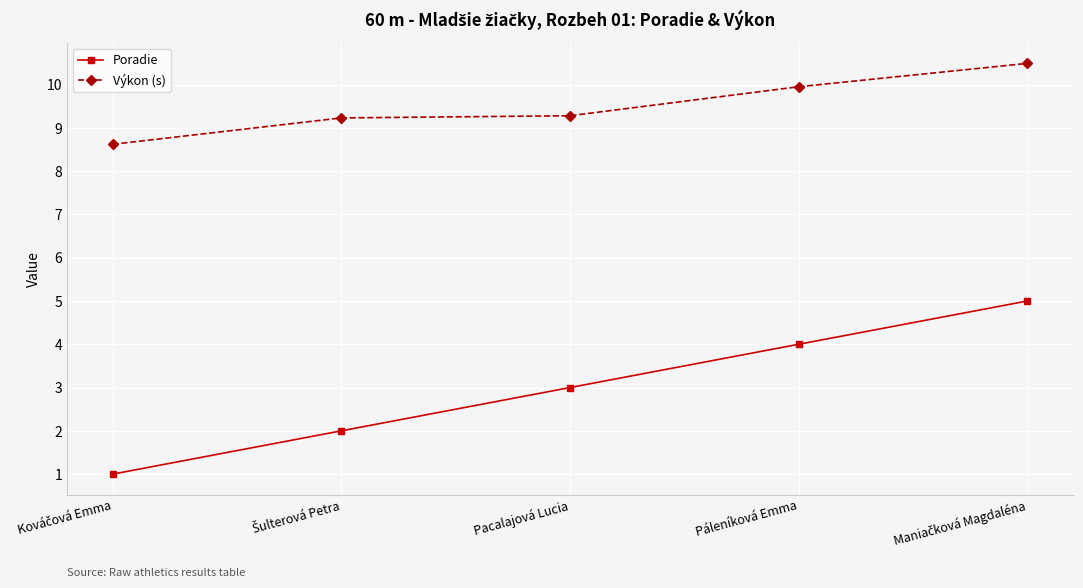

Rank the series by their maximum value, from highest to lowest.

Výkon (s), Poradie